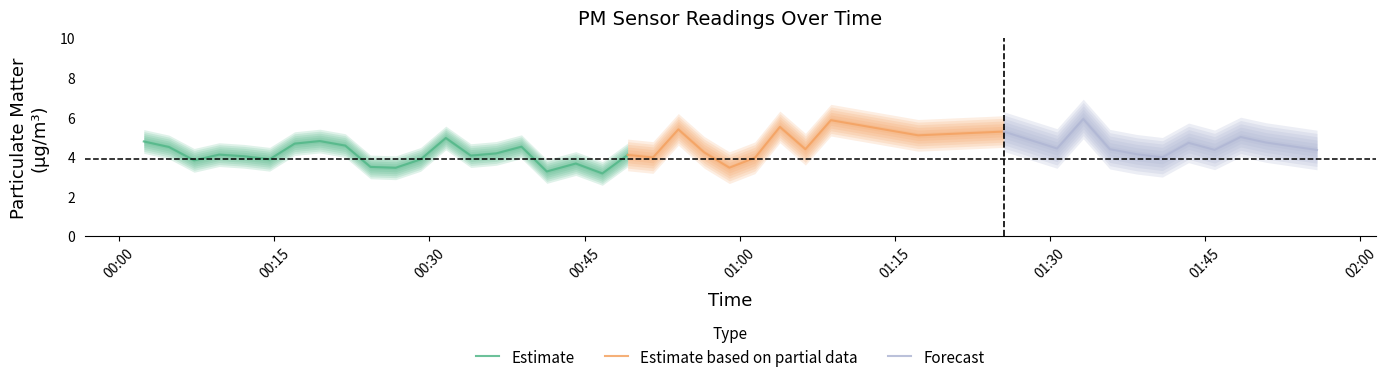

What is the sum of the P1 values at 27 and 24?

12.8